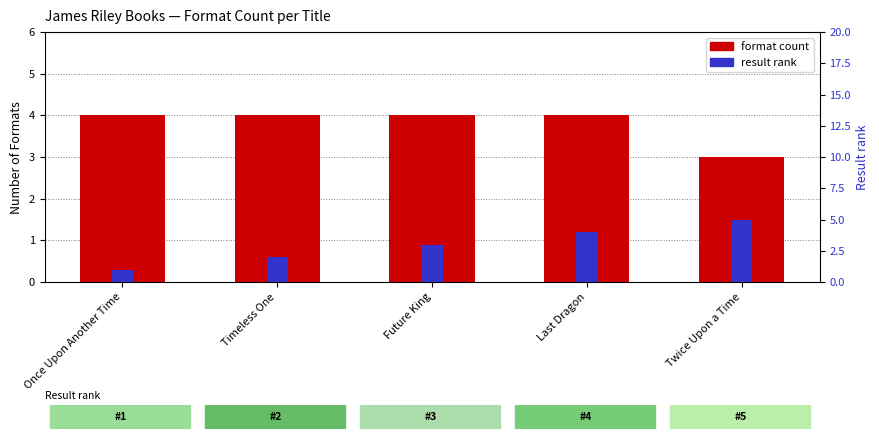

Reading left to right, list all the values displayed in this chart.

Format count: 4	4	4	4	3
Result rank: 1	2	3	4	5